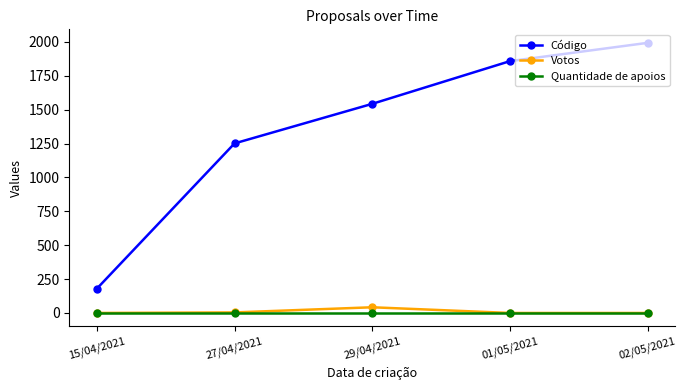

Rank the categories by Código value from highest to lowest.

02/05/2021, 01/05/2021, 29/04/2021, 27/04/2021, 15/04/2021